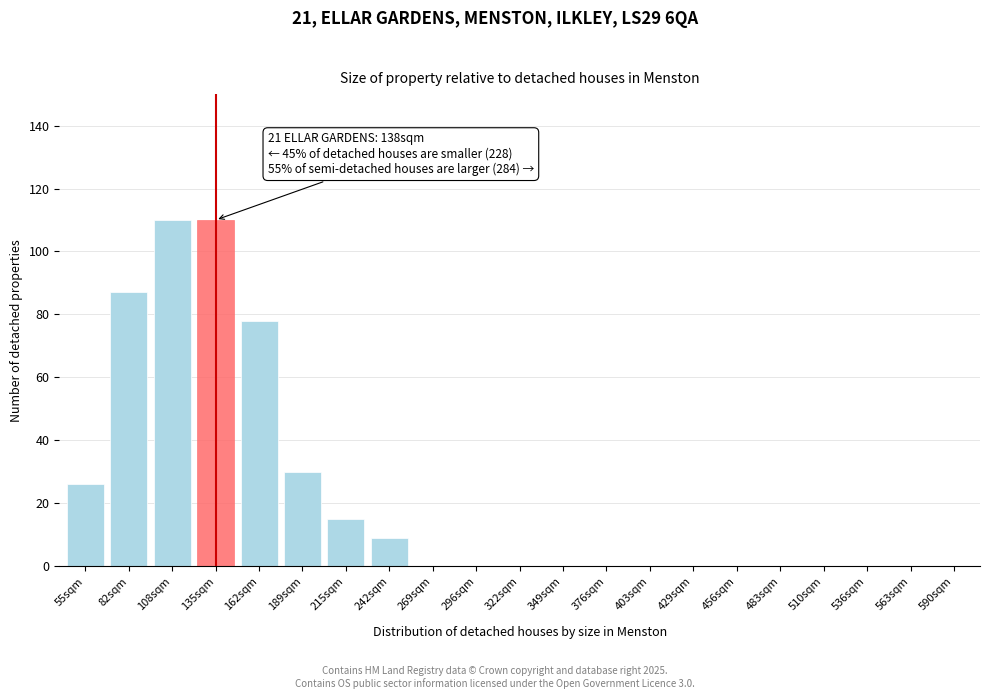

Reading left to right, extract all data points from this chart.

55sqm=26	82sqm=87	108sqm=110	135sqm=110	162sqm=78	189sqm=30	215sqm=15	242sqm=9	269sqm=0	296sqm=0	322sqm=0	349sqm=0	376sqm=0	403sqm=0	429sqm=0	456sqm=0	483sqm=0	510sqm=0	536sqm=0	563sqm=0	590sqm=0